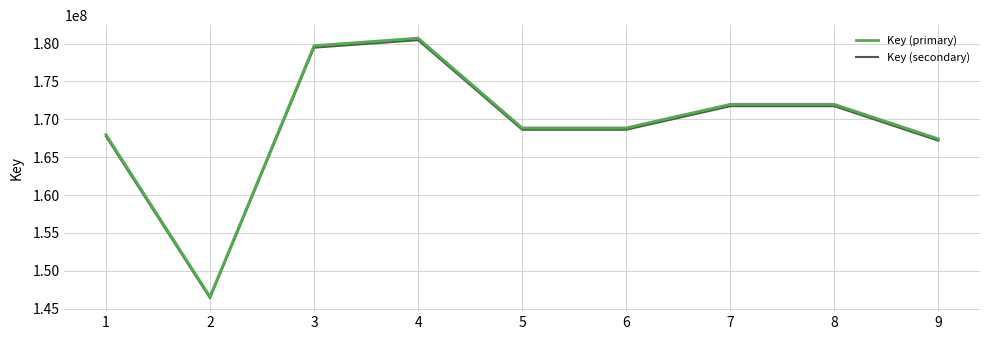

What is the spread (max minus min) of values at 4?

261412.5